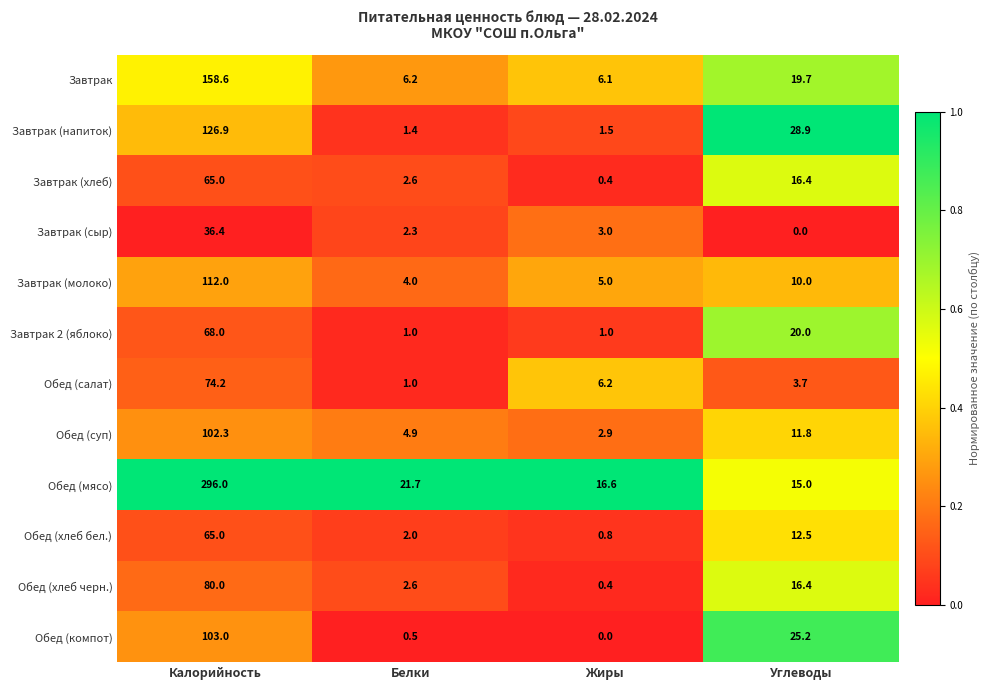

At which category is the sum across all series the highest?

Калорийность